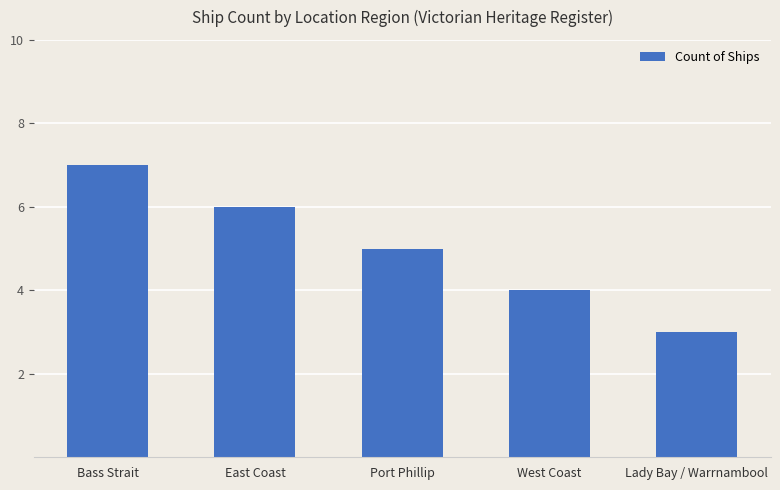

What is the change in value from Bass Strait to West Coast?

-3